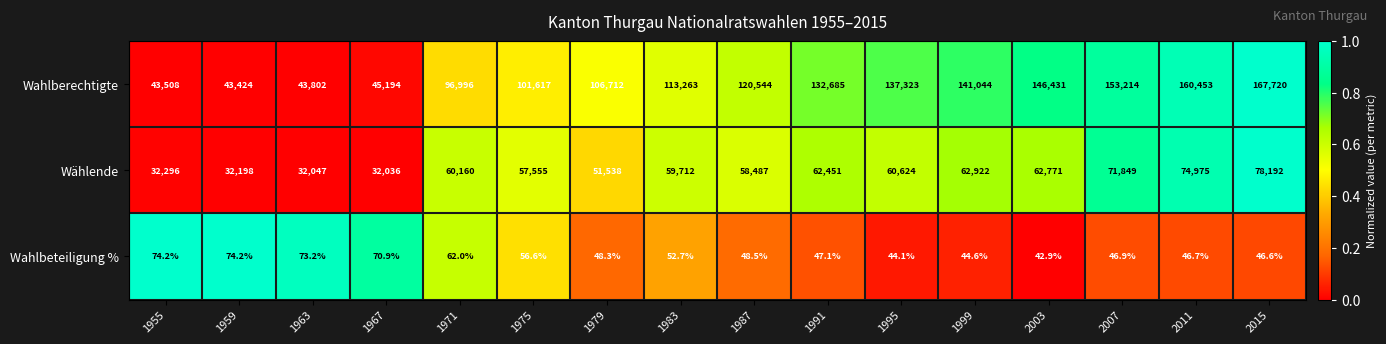

Rank the series by their average value, from lowest to highest.

Wahlbeteiligung %, Wählende, Wahlberechtigte